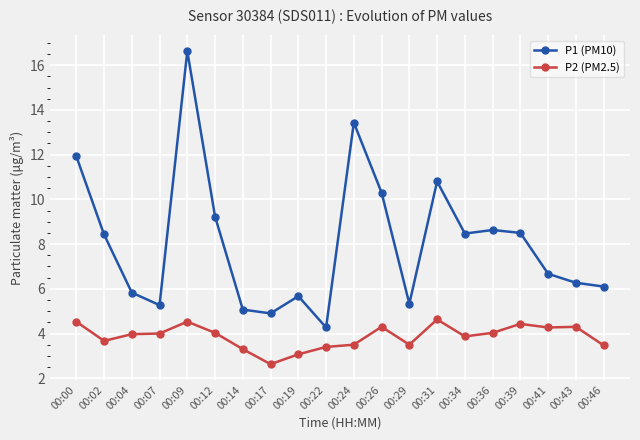

True or false: P2 (PM2.5) has more than 2 points higher than both neighbors.

True